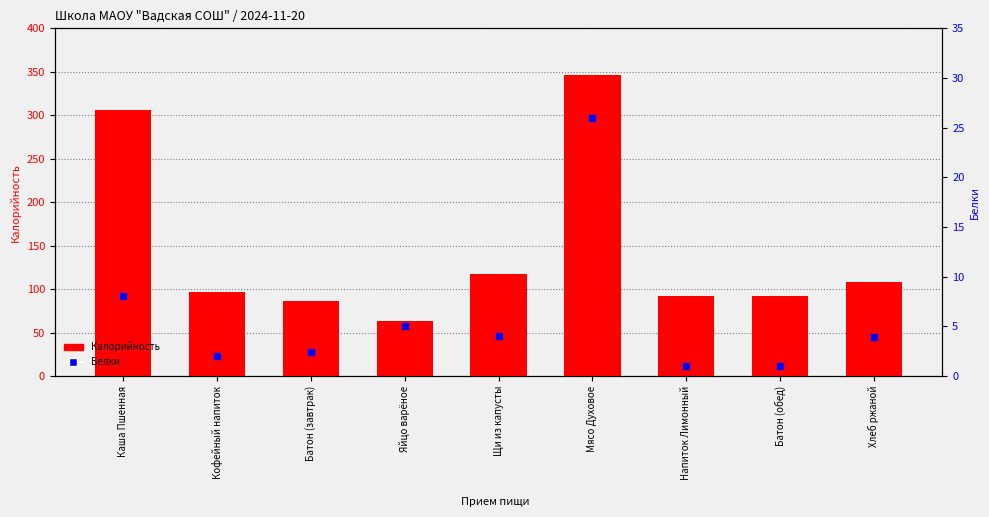

Is the value of Калорийность at Мясо Духовое greater than the value of Белки at Батон (обед)?

Yes